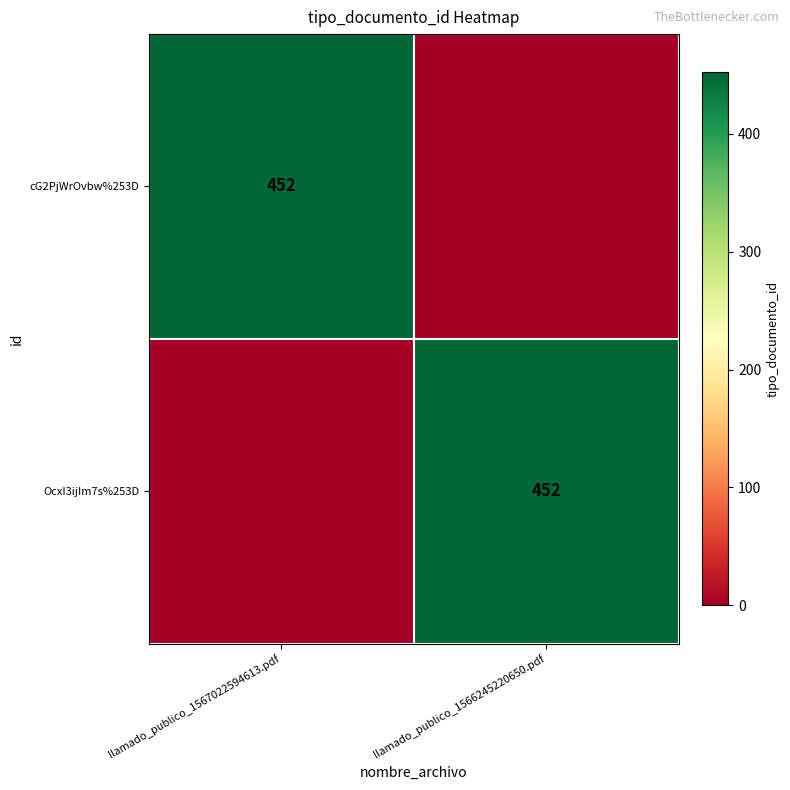

The value of OcxI3ijIm7s%253D at llamado_publico_1566245220650.pdf is 660. True or false?

False